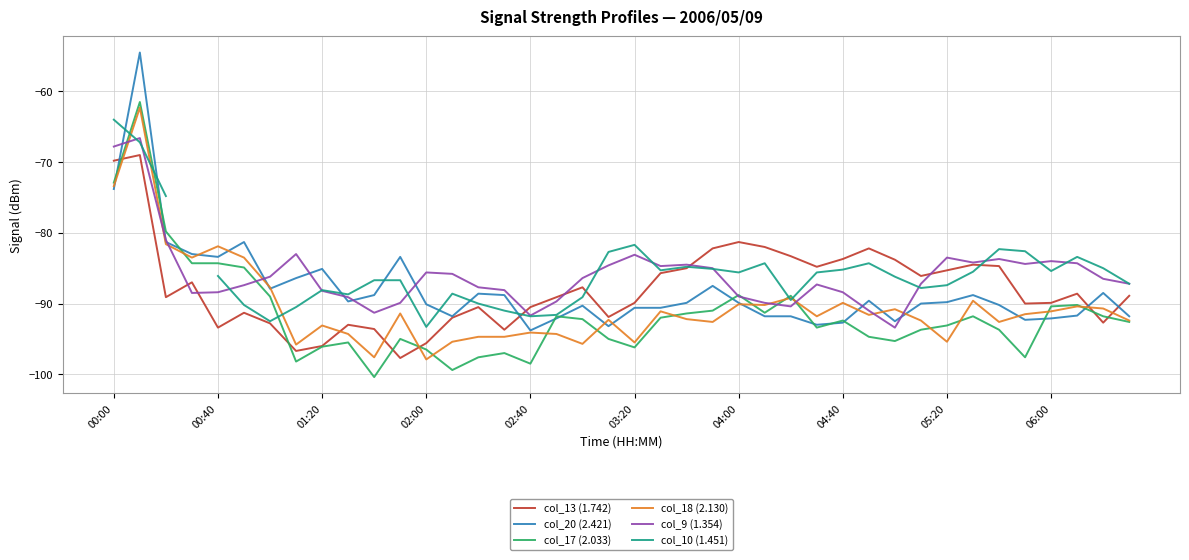

What are all the series names shown in the legend?

col_13 (1.742), col_20 (2.421), col_17 (2.033), col_18 (2.130), col_9 (1.354), col_10 (1.451)